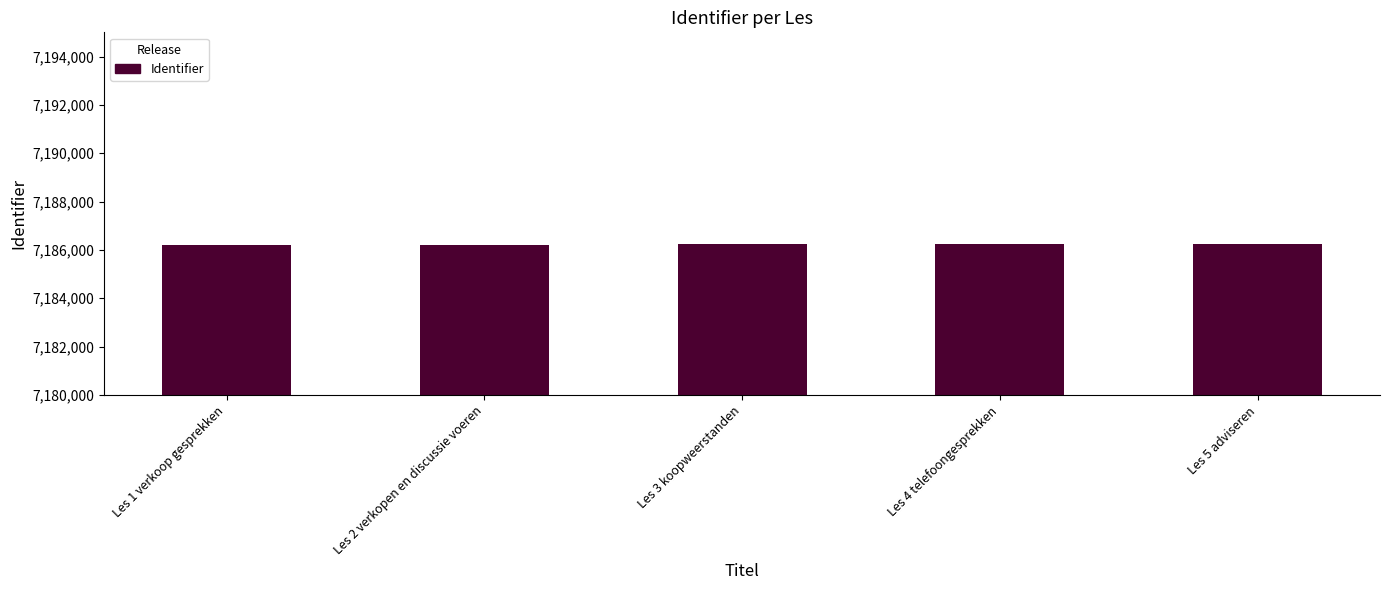

What is the minimum value shown in the chart?

7186223